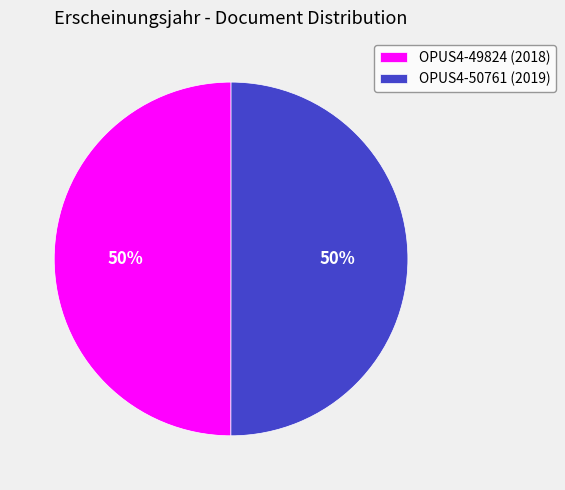

Combined, do OPUS4-49824 (2018) and OPUS4-50761 (2019) account for over 50%?

Yes